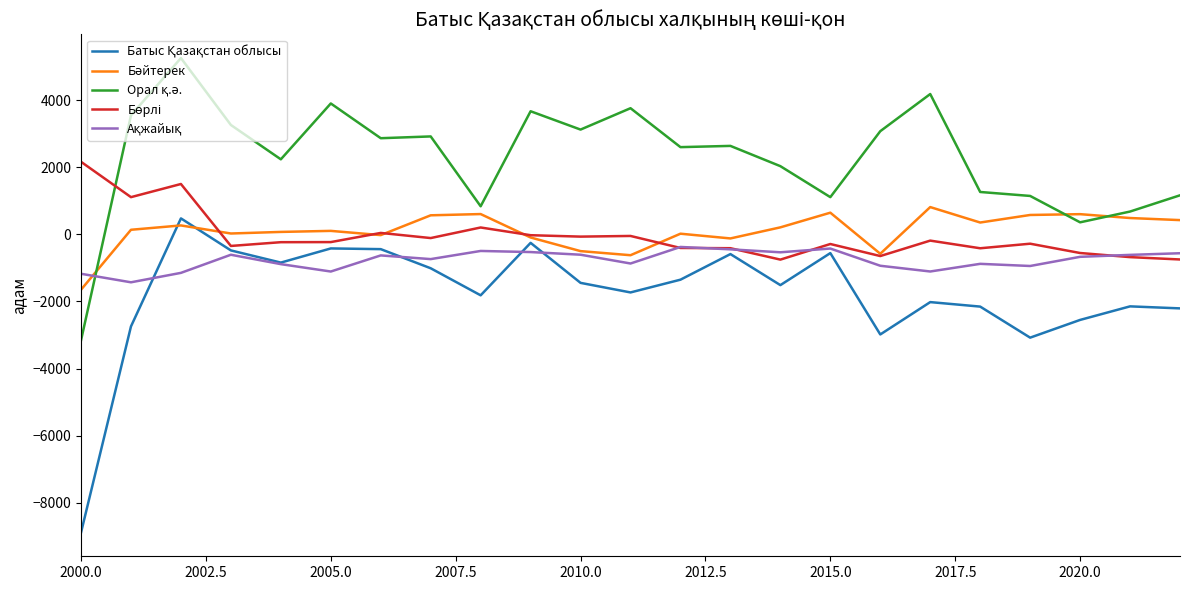

What is the greatest value displayed?

5251